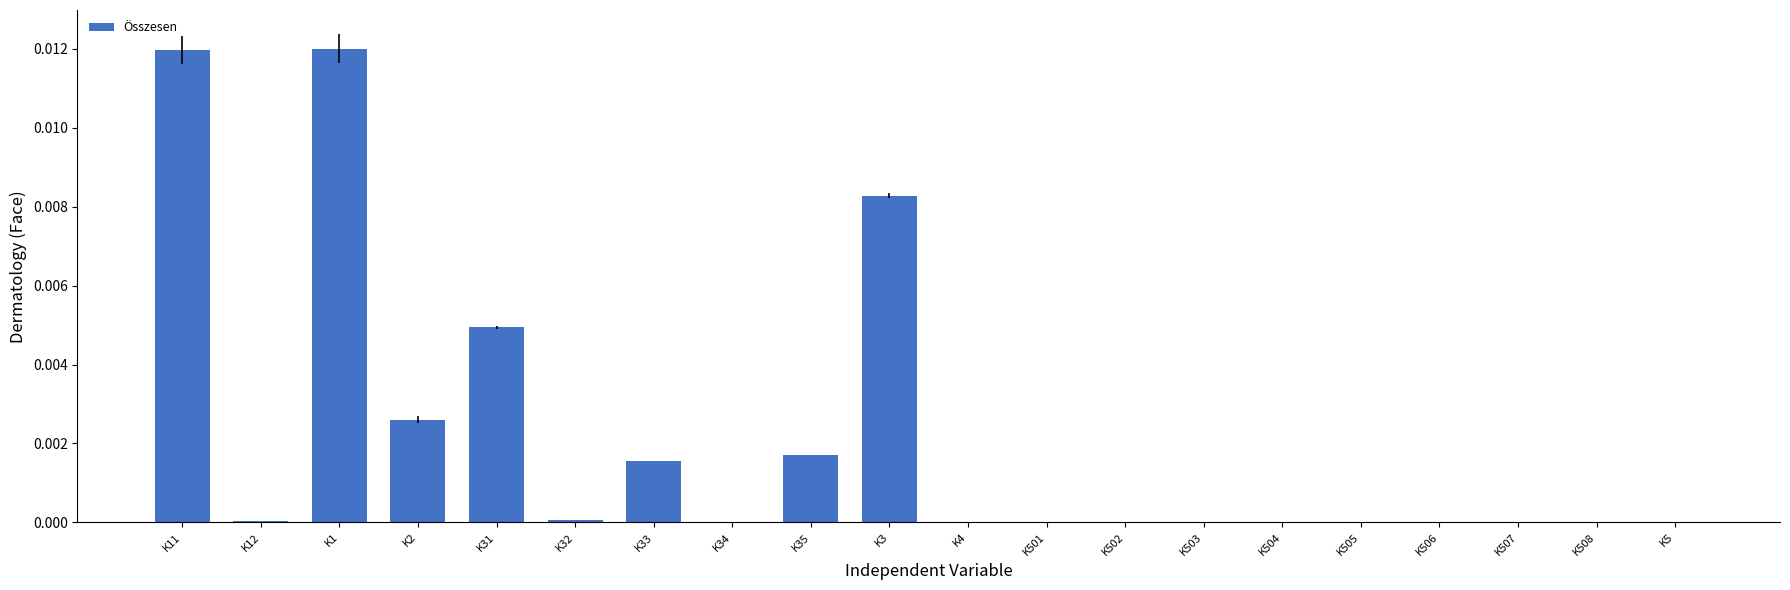

The value at K3 is 0.0. True or false?

True